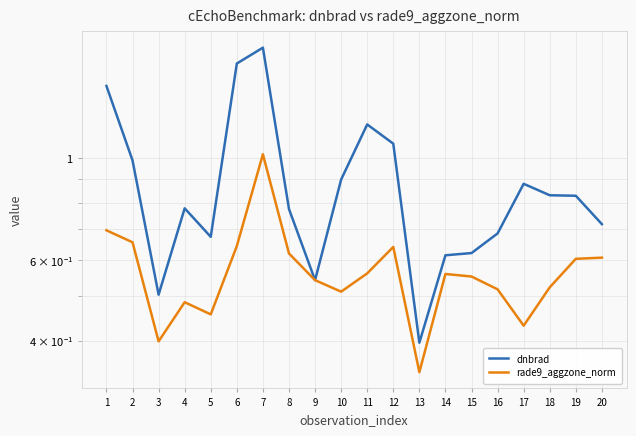

Which series changed the most between 17 and 20?

rade9_aggzone_norm